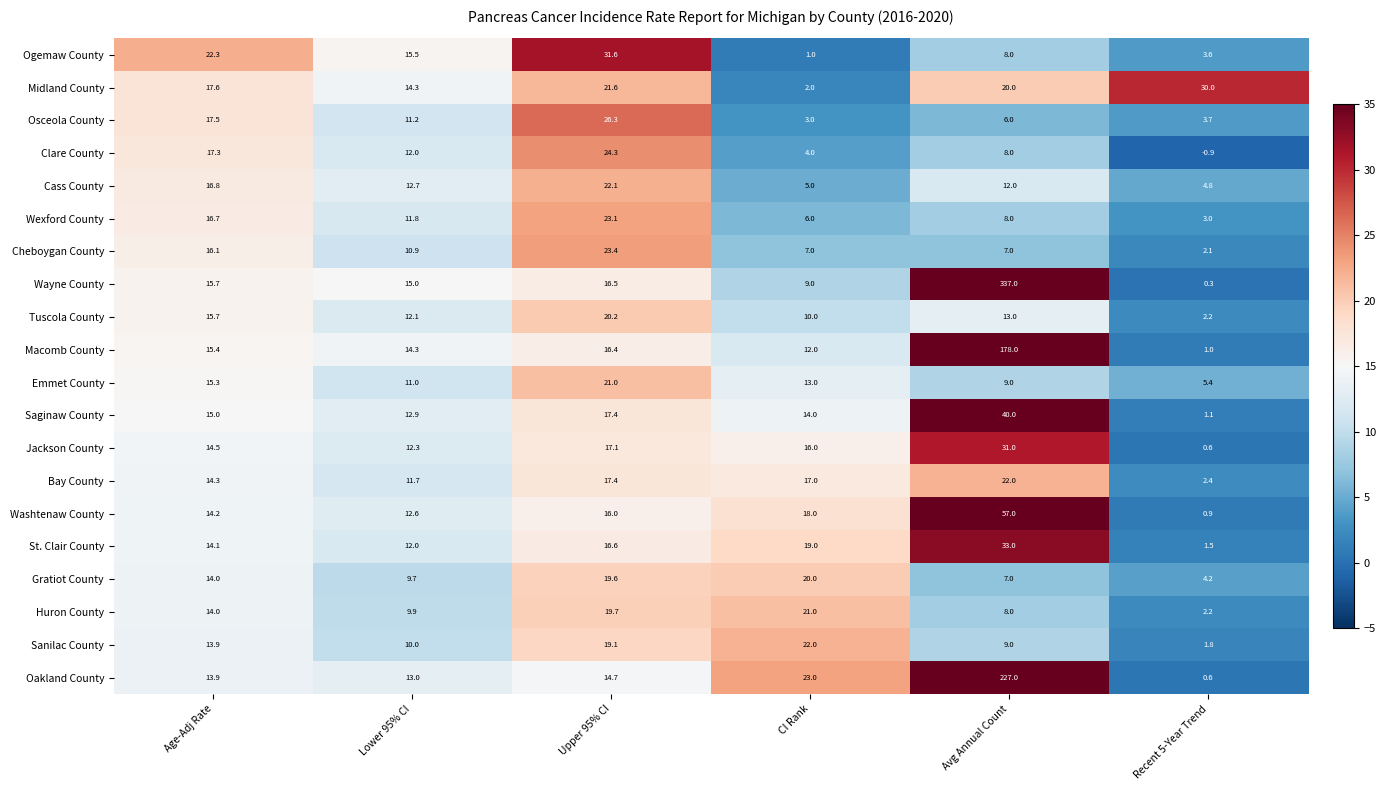

What is the greatest value displayed?

337.0